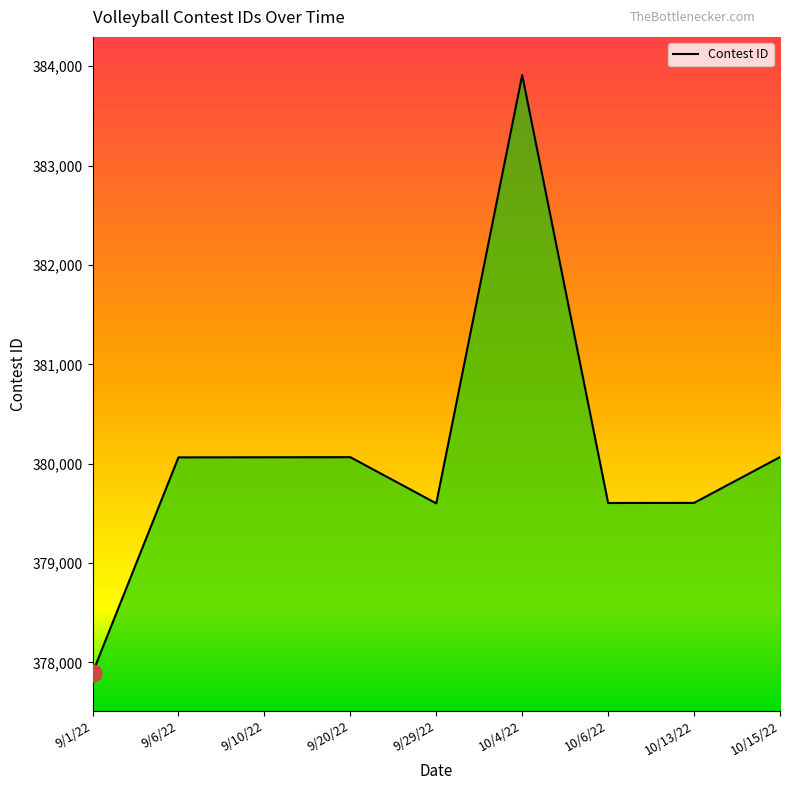

Is it true that the value at 9/1/22 is 377894?

True